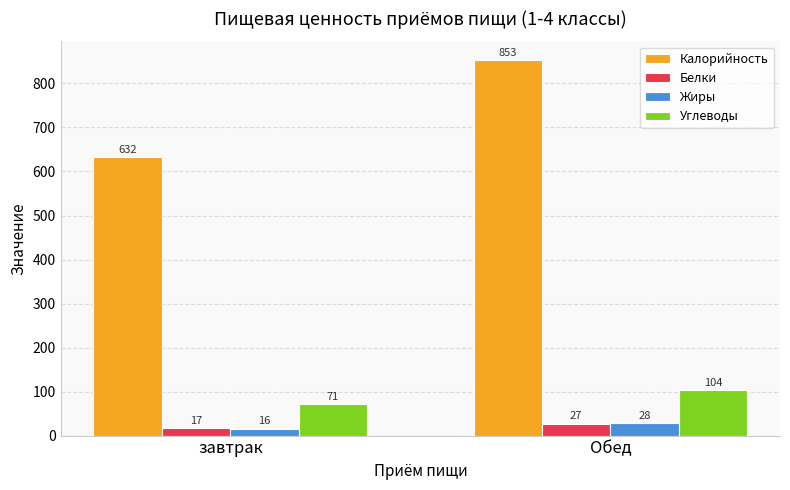

Does the chart contain any negative values?

No